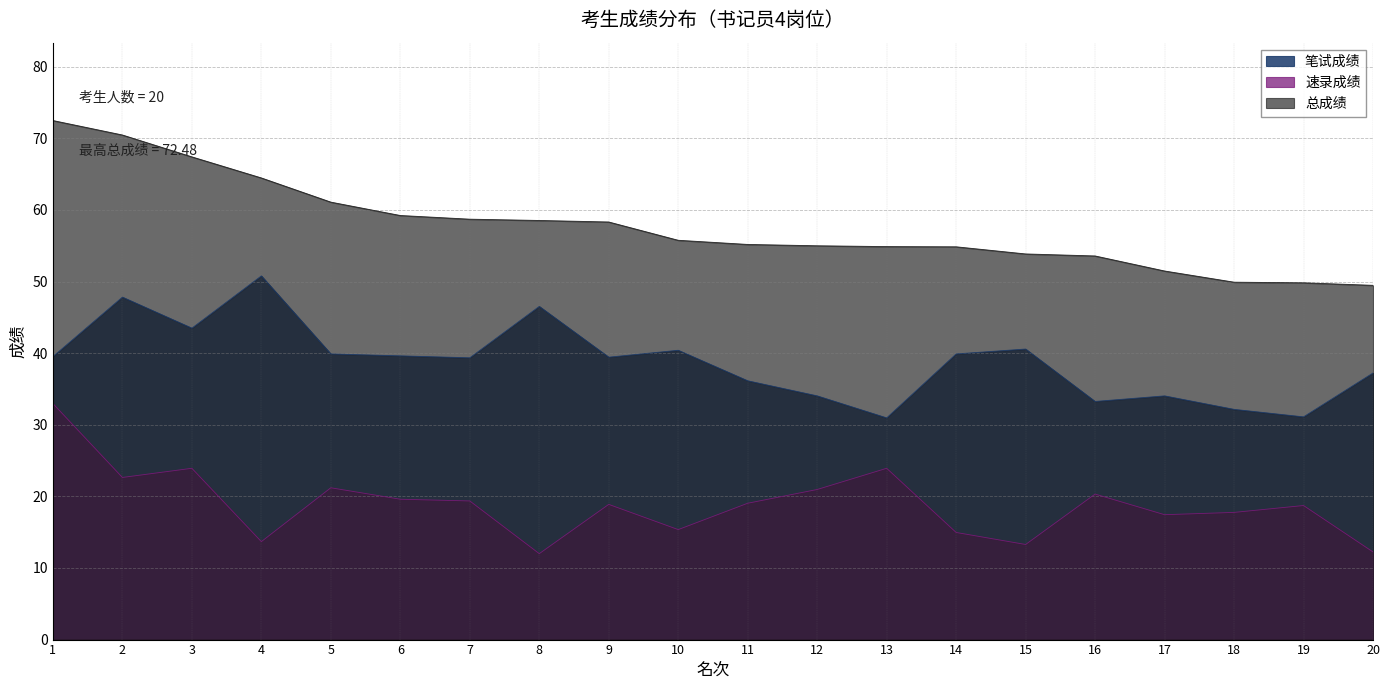

Reading right to left, extract all data points from this chart.

笔试成绩: 37.2	31.1	32.2	34.0	33.3	40.6	39.9	31.0	34.0	36.1	40.4	39.4	46.5	39.3	39.6	39.9	50.8	43.5	47.8	39.5
速录成绩: 12.2	18.7	17.8	17.4	20.3	13.3	15.0	23.9	21.0	19.0	15.4	18.9	12.0	19.4	19.6	21.2	13.7	23.9	22.6	33.0
总成绩: 49.5	49.8	49.9	51.5	53.6	53.9	54.9	54.9	55.0	55.2	55.8	58.3	58.5	58.7	59.2	61.1	64.5	67.4	70.5	72.5